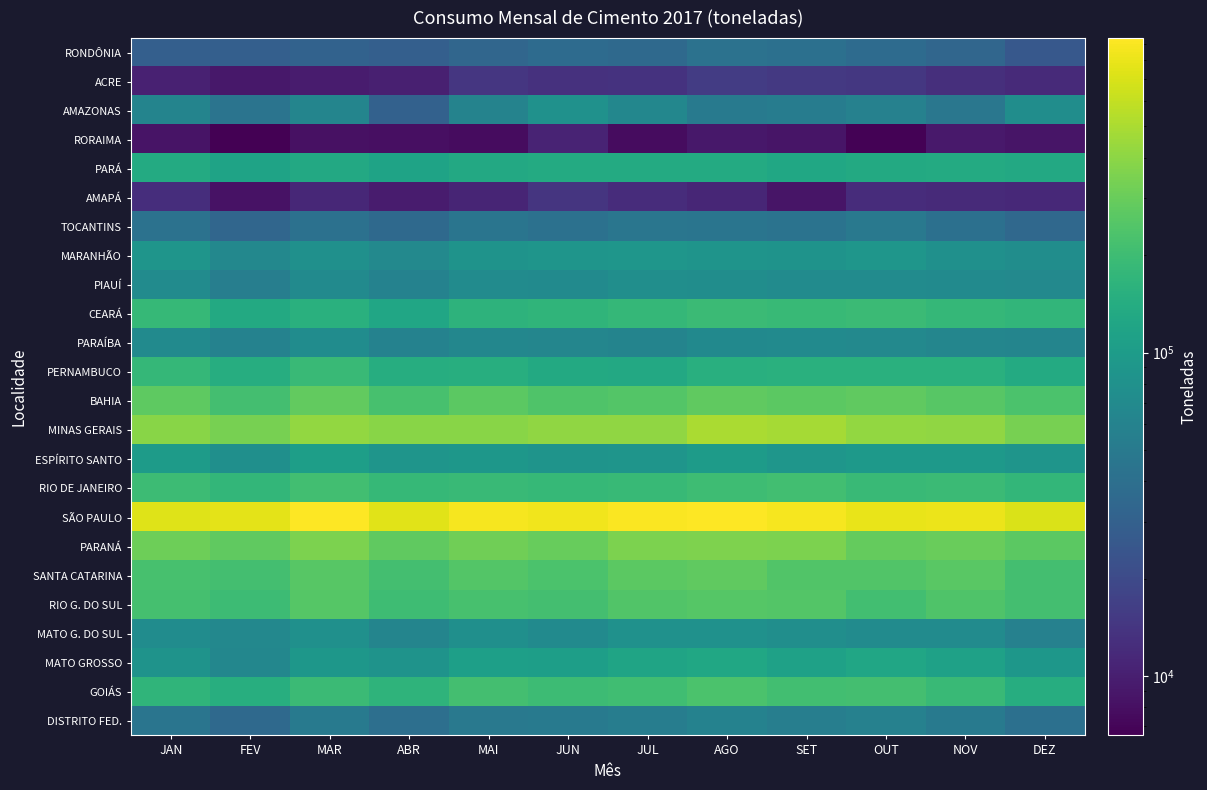

Which series has the largest range (max minus min)?

SÃO PAULO